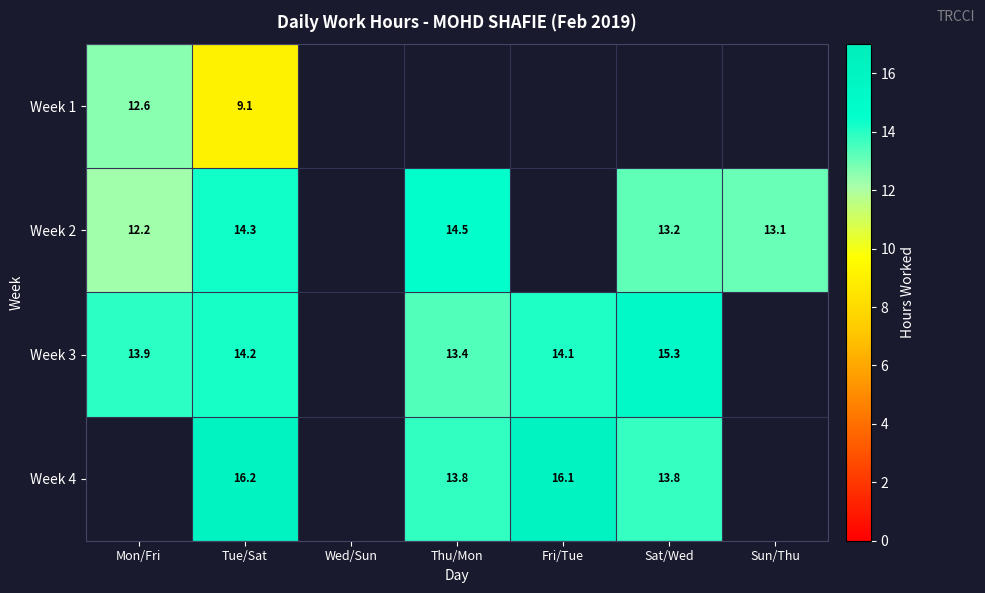

How many distinct data groups are displayed?

4